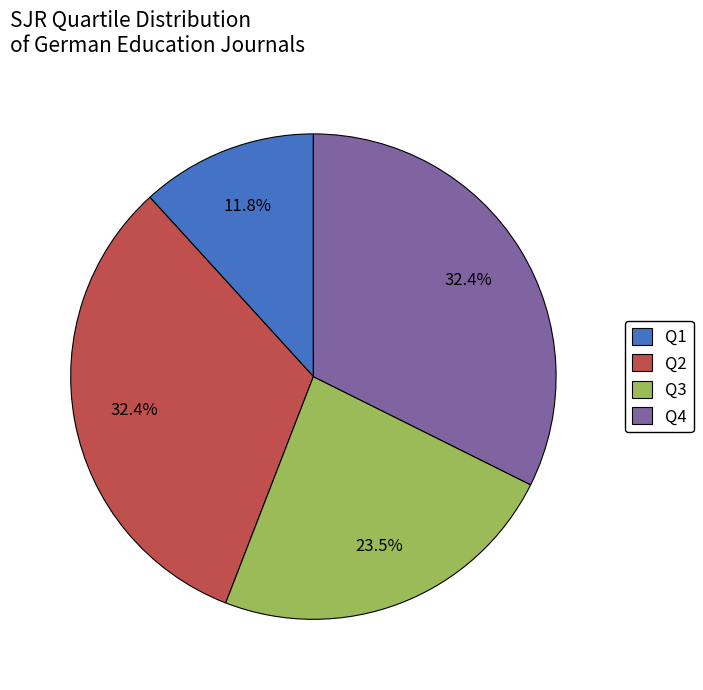

What percentage is NOT represented by Q3?

76.5%